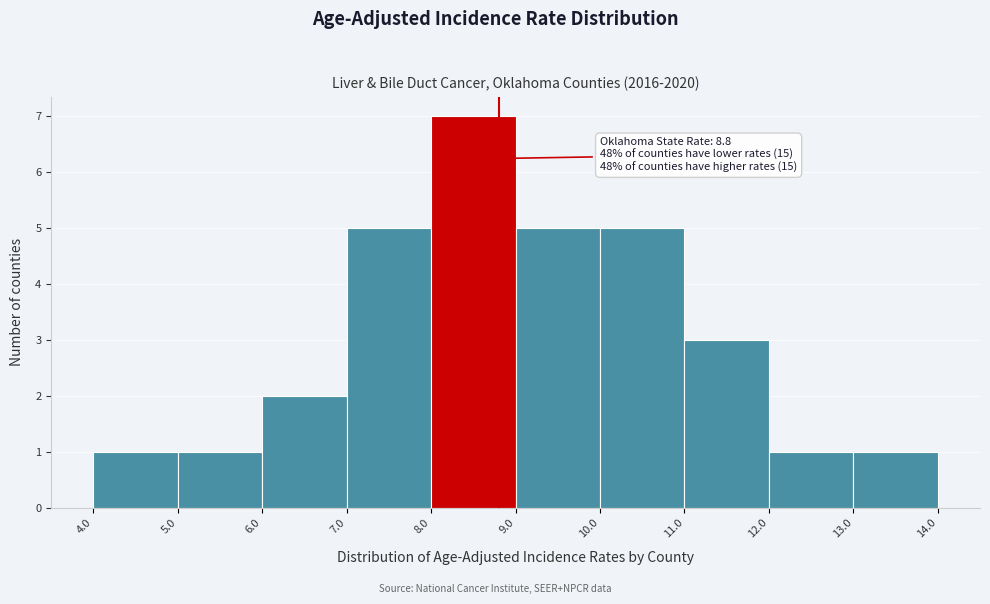

Which range on the x-axis has the tallest bar?

8.0 to 9.0